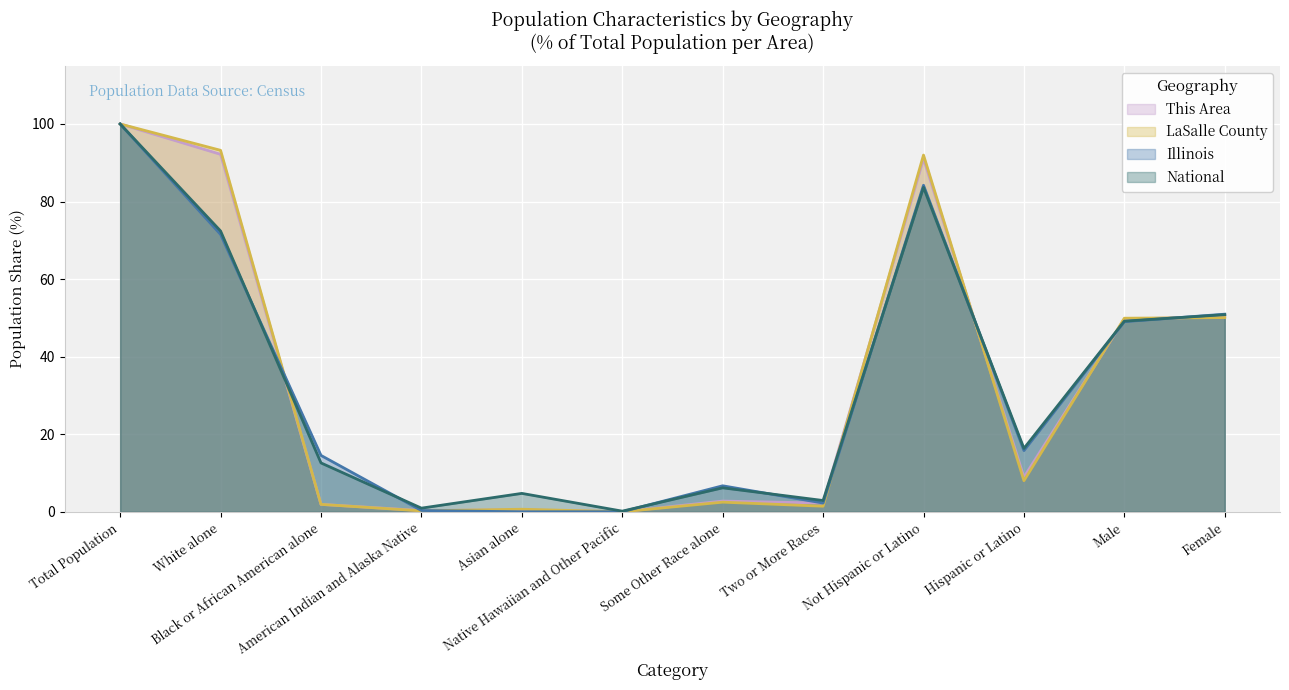

What is the sum of the This Area values at Not Hispanic or Latino and Some Other Race alone?

93.8